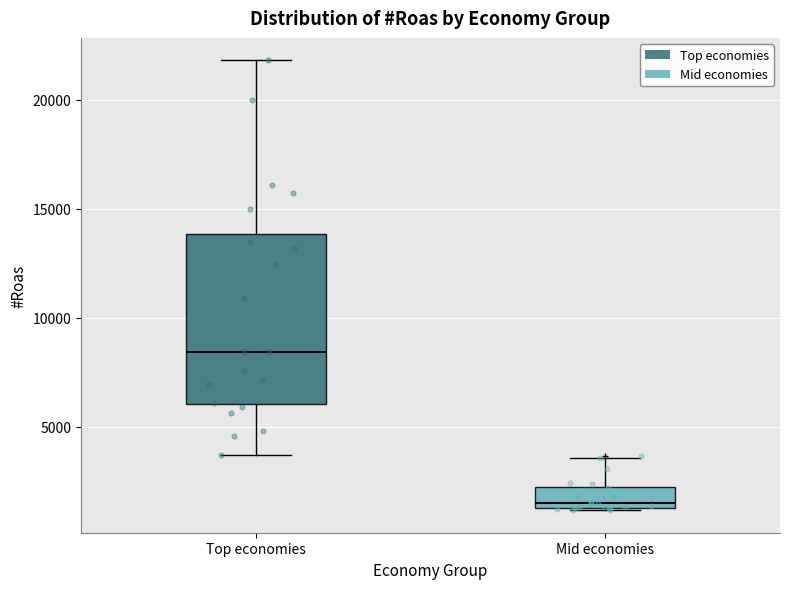

Reading left to right, read every box against the y-axis: the position of its median line, the range the box covers, and the ends of its whiskers. The values are not printed on the chart, so give them approximately, as read against the axis.

Top economies: median 8500, box 6000 to 14000, whiskers 3500 to 22000
Mid economies: median 1500 (just above the box's lower edge), box 1500 to 2000, whiskers 1000 to 3500